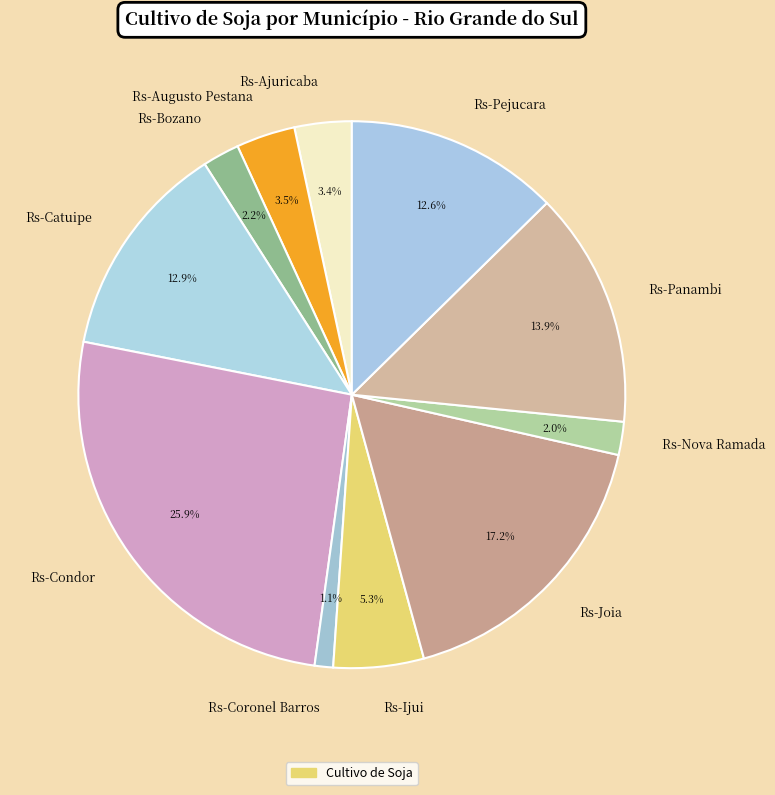

To the nearest percent, what portion does Rs-Nova Ramada represent?

2%